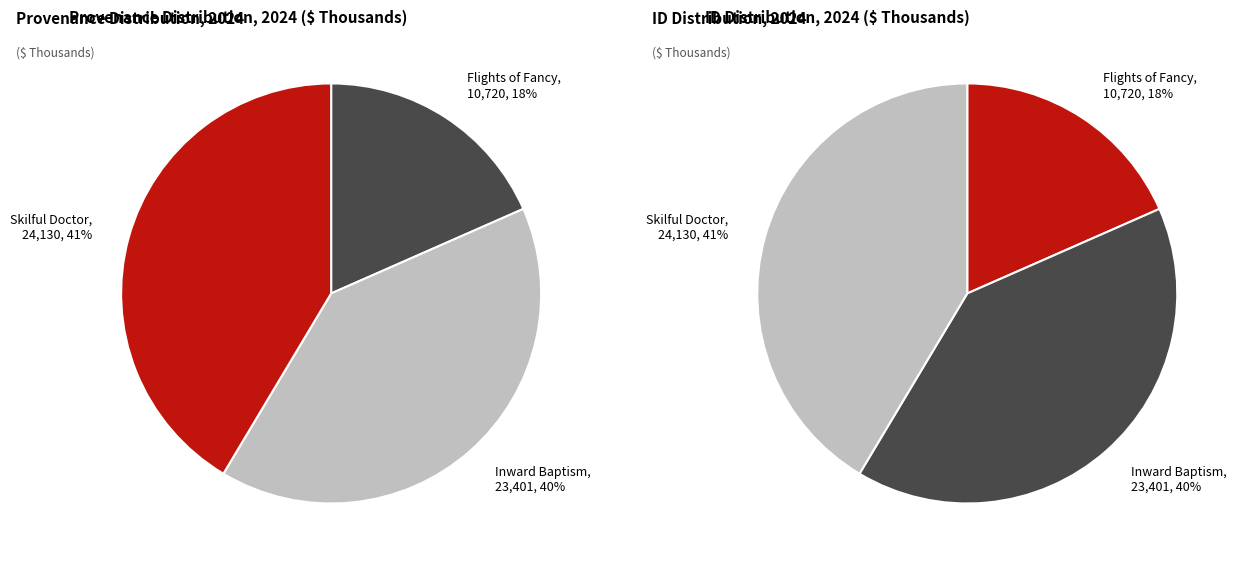

What is the change in value from Inward Baptism (23401) to Skilful Doctor (24130)?

+729